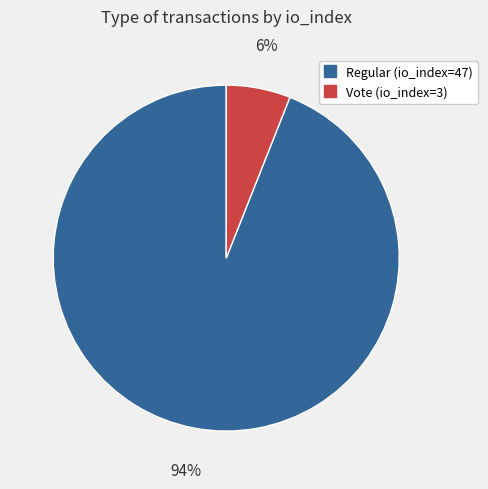

How many slices are in this pie chart?

2